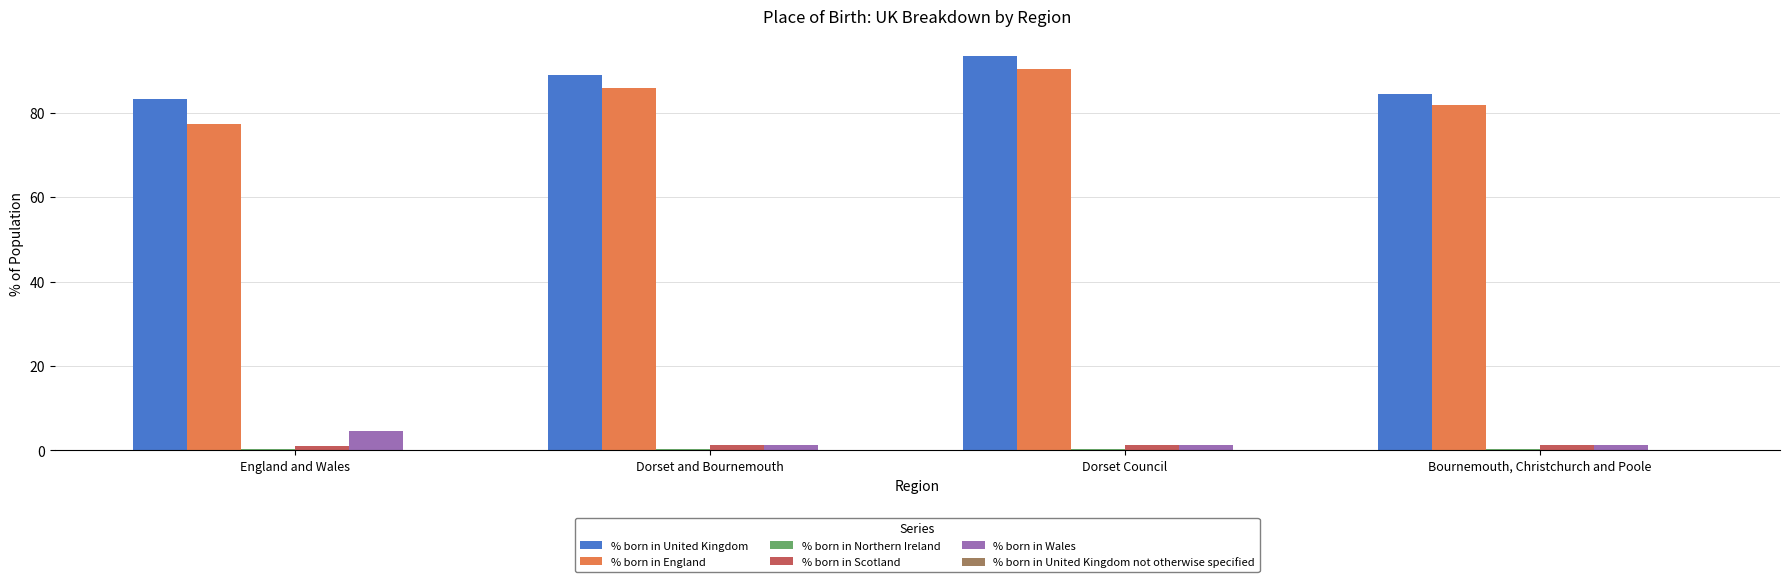

What is the sum of all % born in Scotland values?

5.1